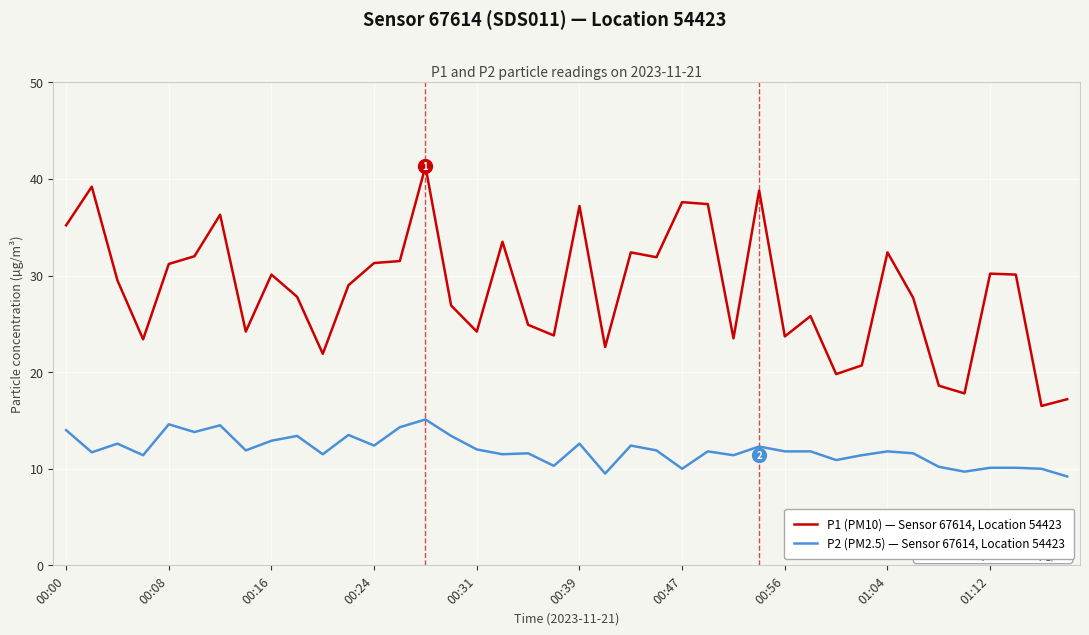

What is the sum of all P2 (PM2.5) — Sensor 67614, Location 54423 values?

476.9